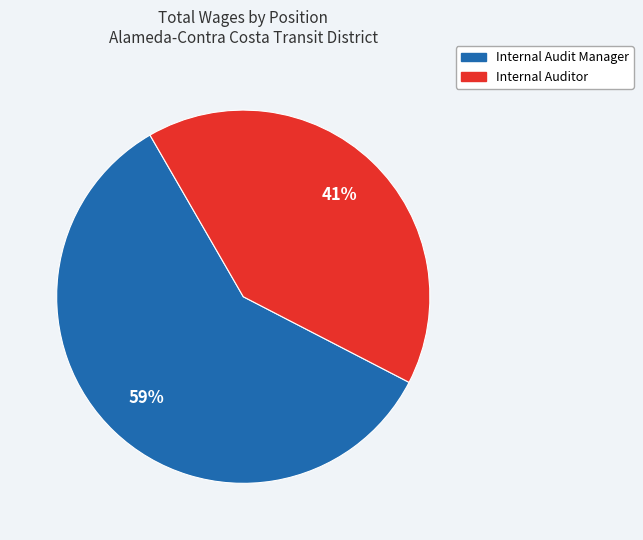

Rank the categories by value from highest to lowest.

Internal Audit Manager, Internal Auditor